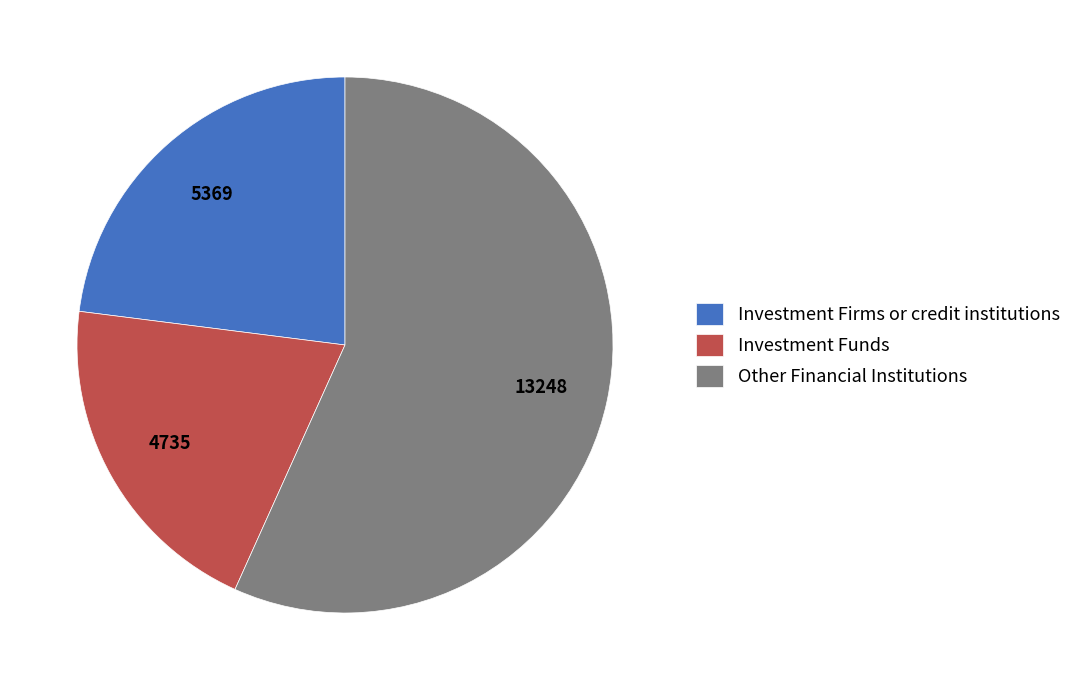

How many slices are in this pie chart?

3